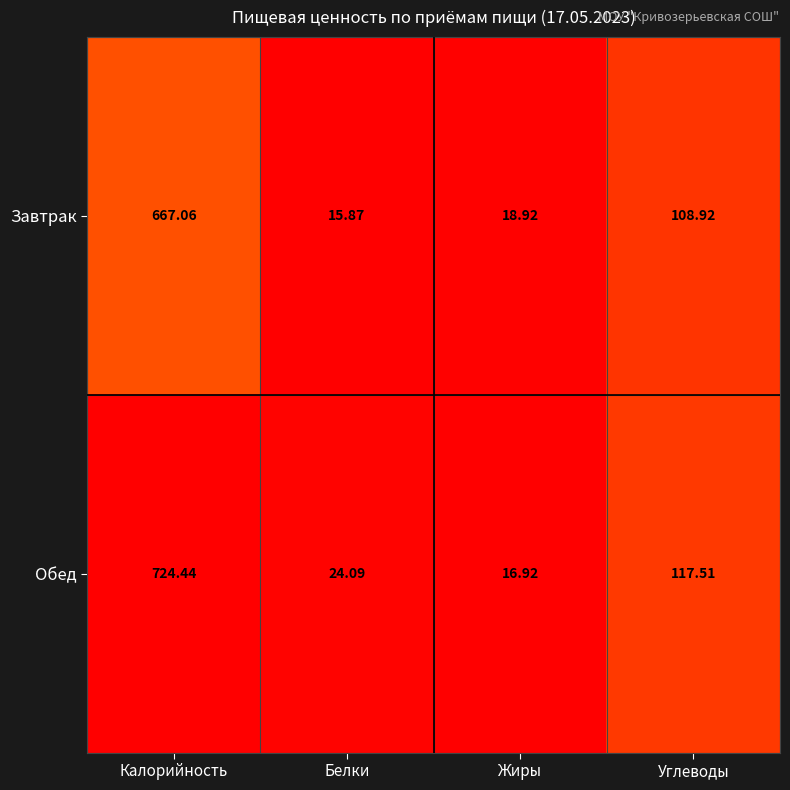

At which category does the chart reach its minimum across all series?

Белки